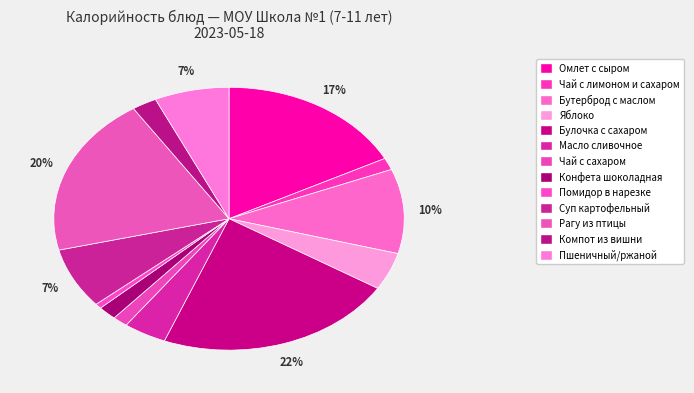

How many slices are in this pie chart?

13